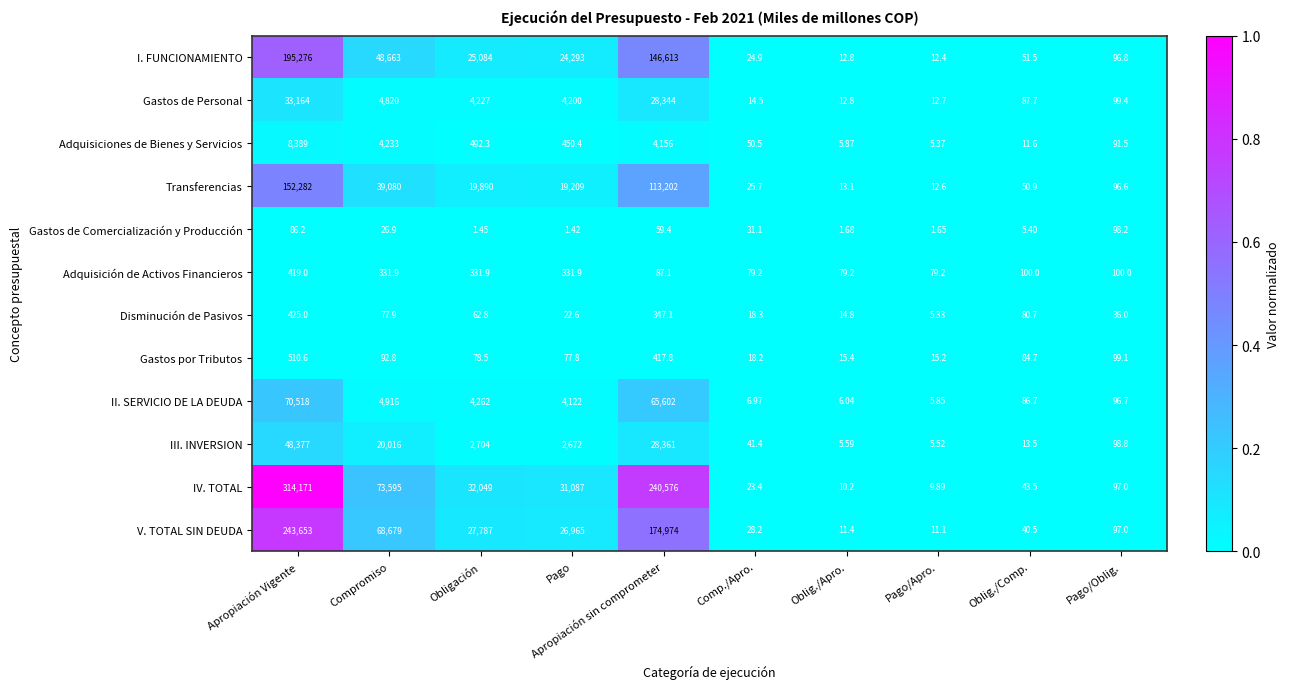

How many data points does each series have?

10